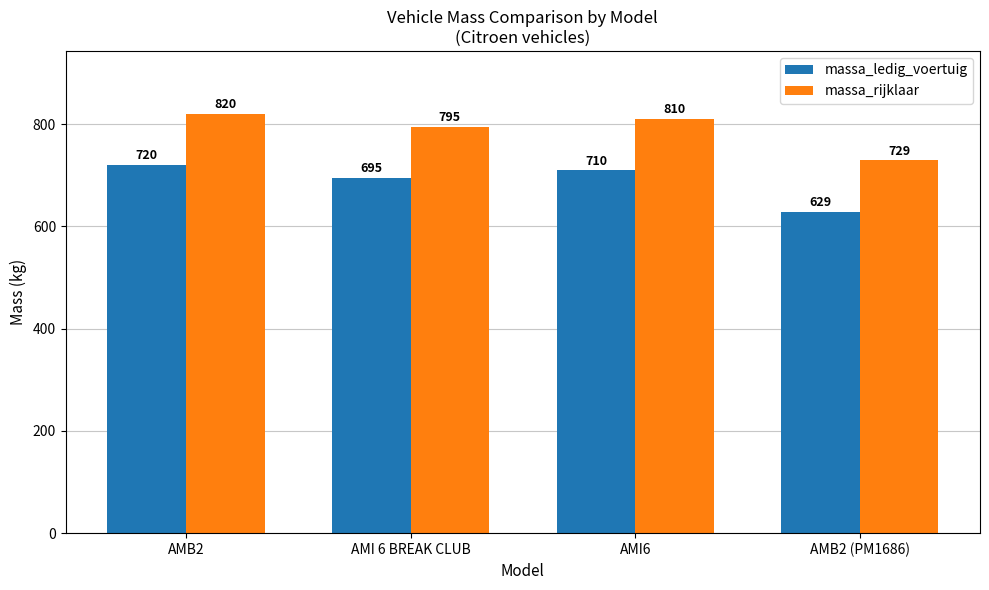

What is the approximate value of massa_rijklaar at AMB2 (PM1686)?

729